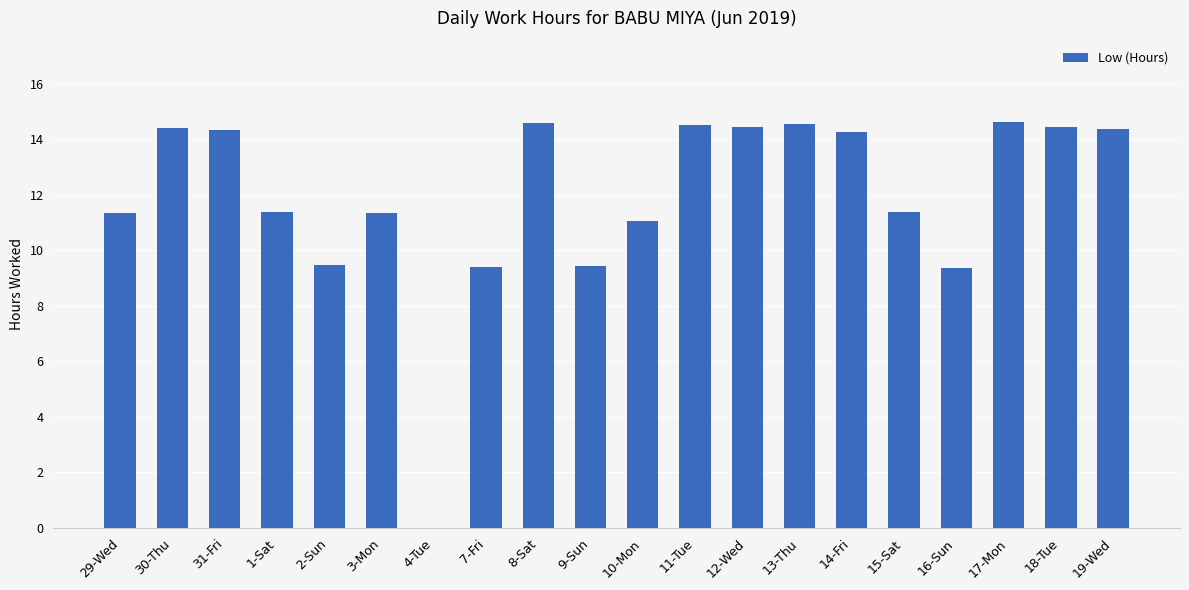

Count the number of categories in the chart.

20